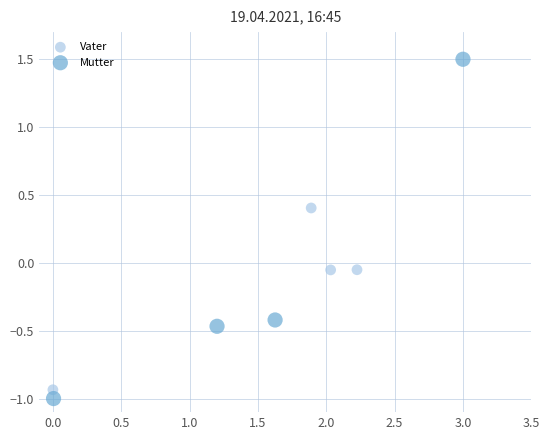

Which series has the largest Y range (max minus min)?

Mutter